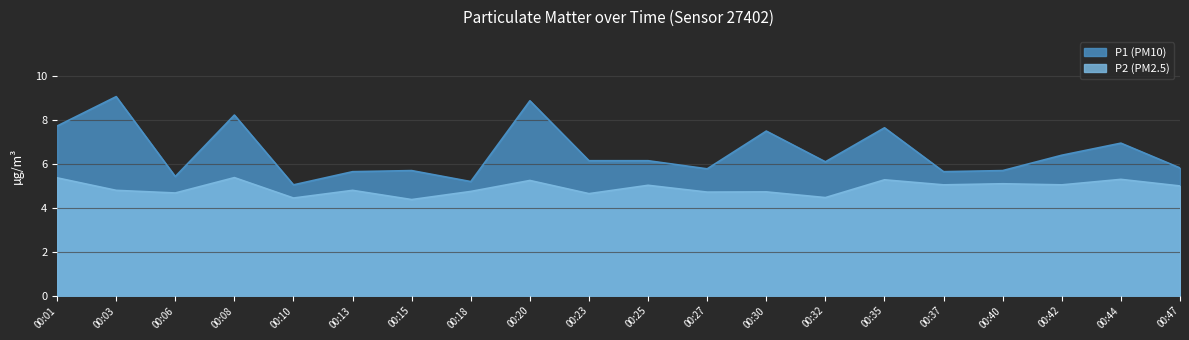

What is the total value across all series at 00:47?

10.8